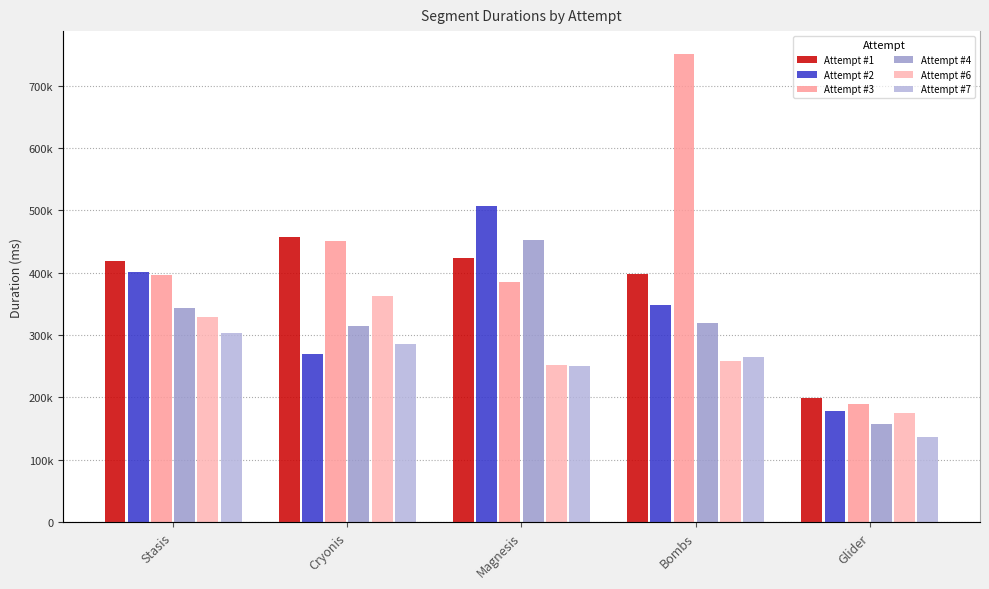

The value of Attempt #7 at Cryonis is 285498. True or false?

True